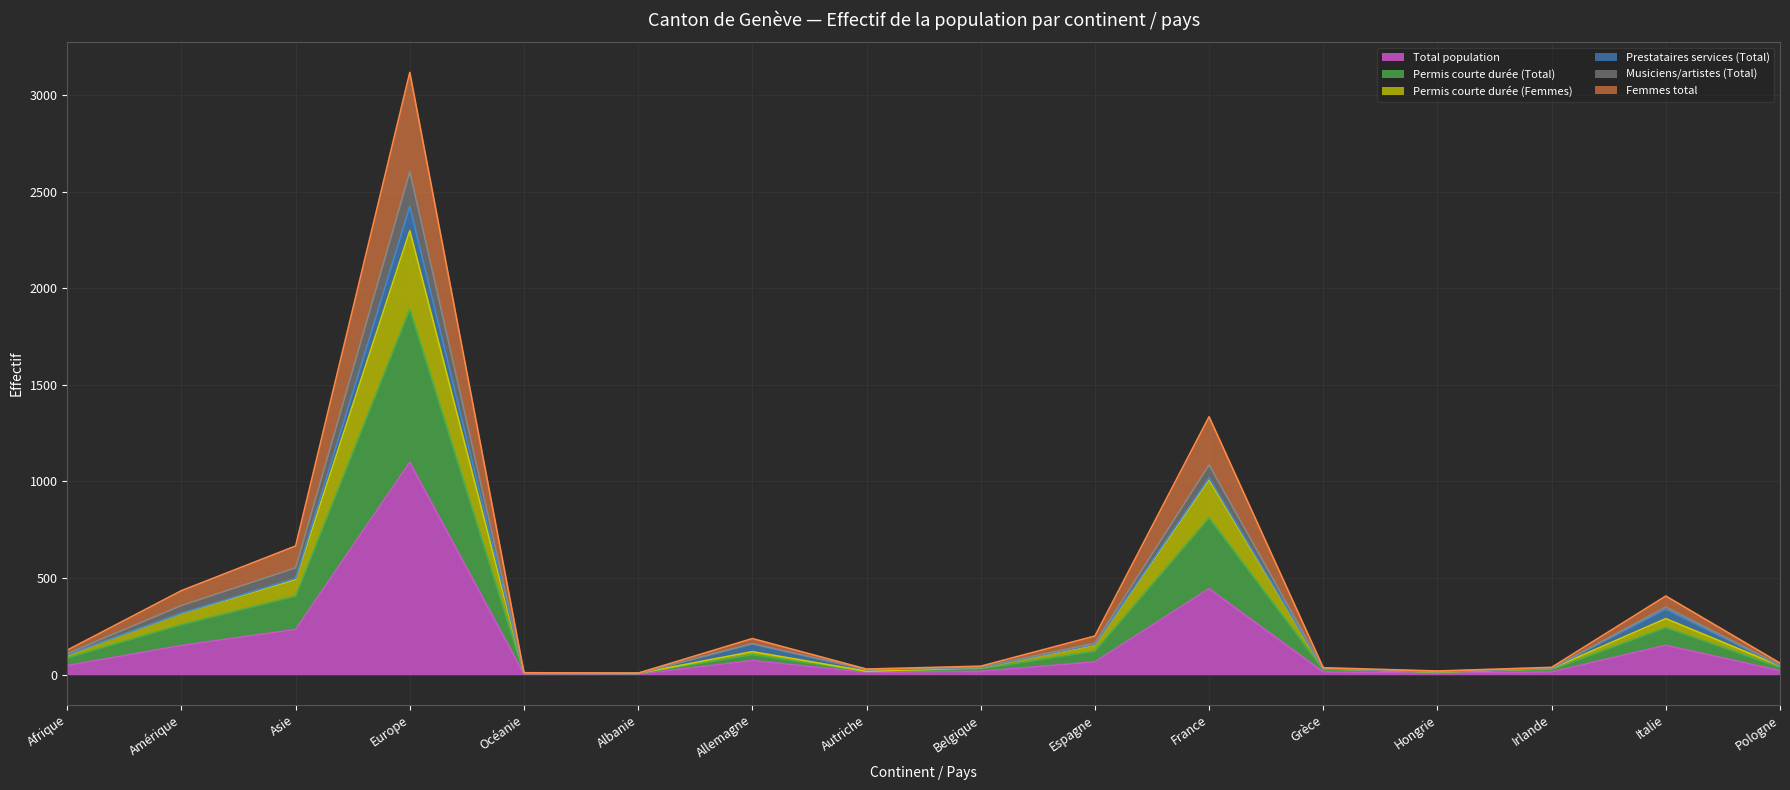

What is the sum of all Total population values?

2359